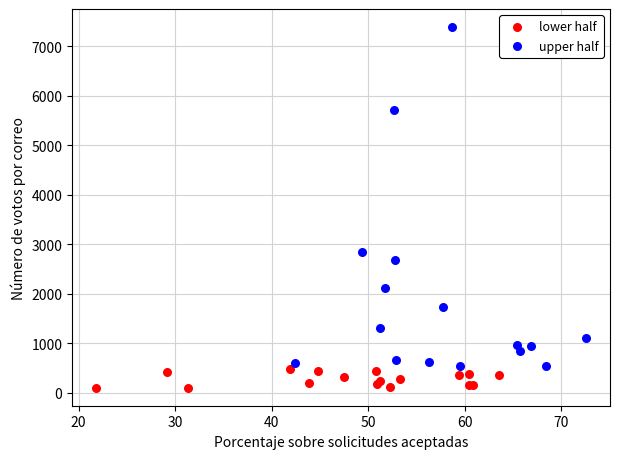

What are all the series names shown in the legend?

lower half, upper half